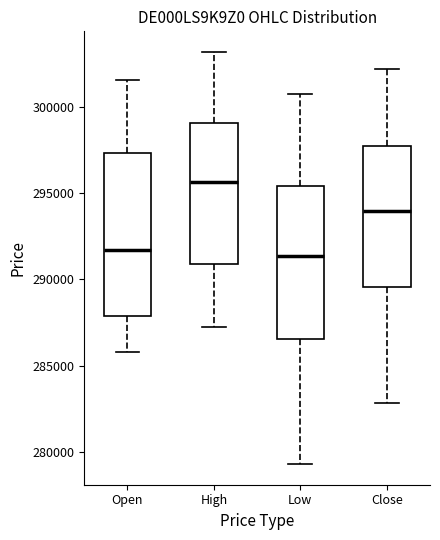

Reading left to right, transcribe this box plot: for each box, give where its median line is, the range the box spans, and where its two whiskers end, as read against the y-axis. The values are not printed on the chart, so give them approximately, as read against the axis.

Open: median 291500, box 288000 to 297500, whiskers 286000 to 301500
High: median 295500, box 291000 to 299000, whiskers 287000 to 303000
Low: median 291500, box 286500 to 295500, whiskers 279500 to 300500
Close: median 294000, box 289500 to 297500, whiskers 283000 to 302000